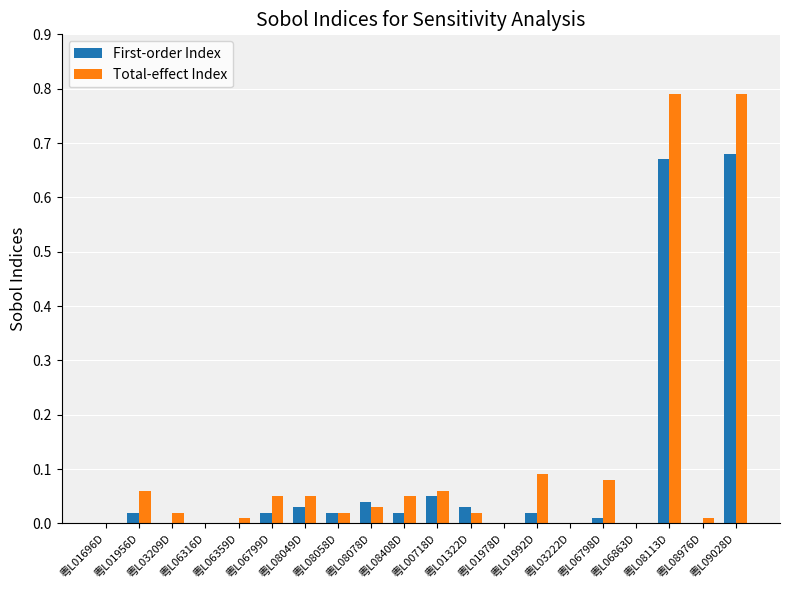

The value of Total-effect Index at 粤L08408D is 0.0. True or false?

False